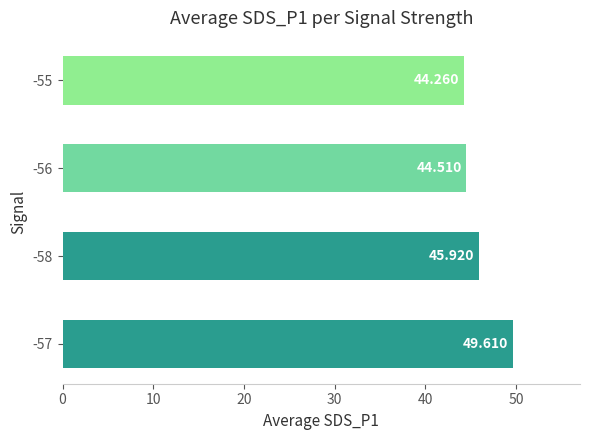

List the labels in order of value, largest first.

-57, -58, -56, -55